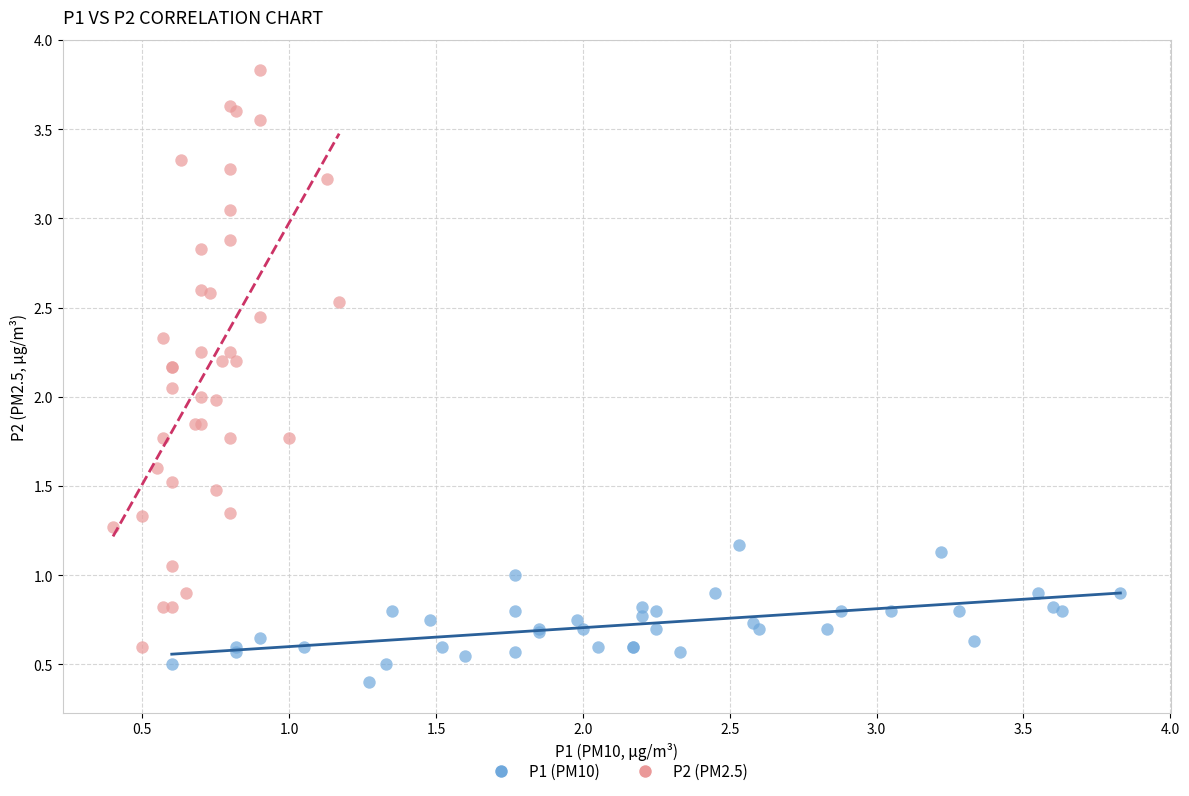

Which series has the widest spread of Y values?

P2 (PM2.5)